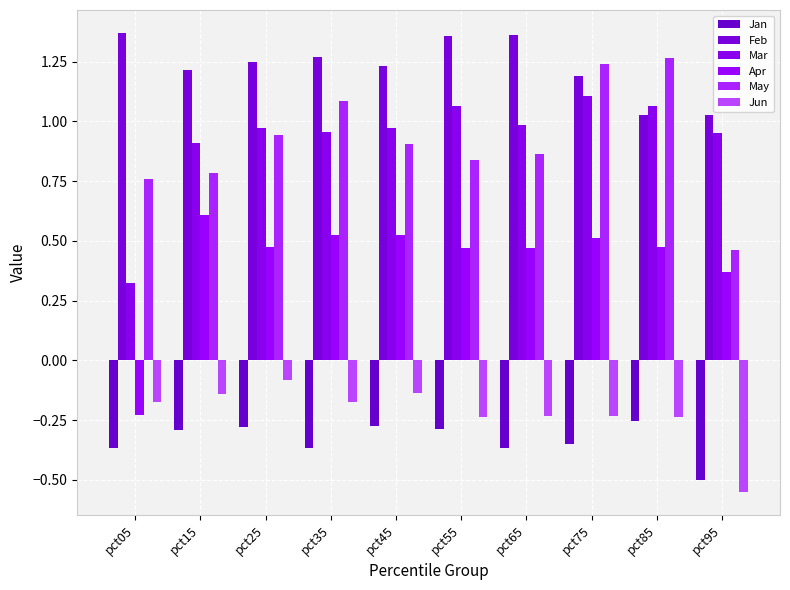

Where does the Apr series first go above 0?

pct15